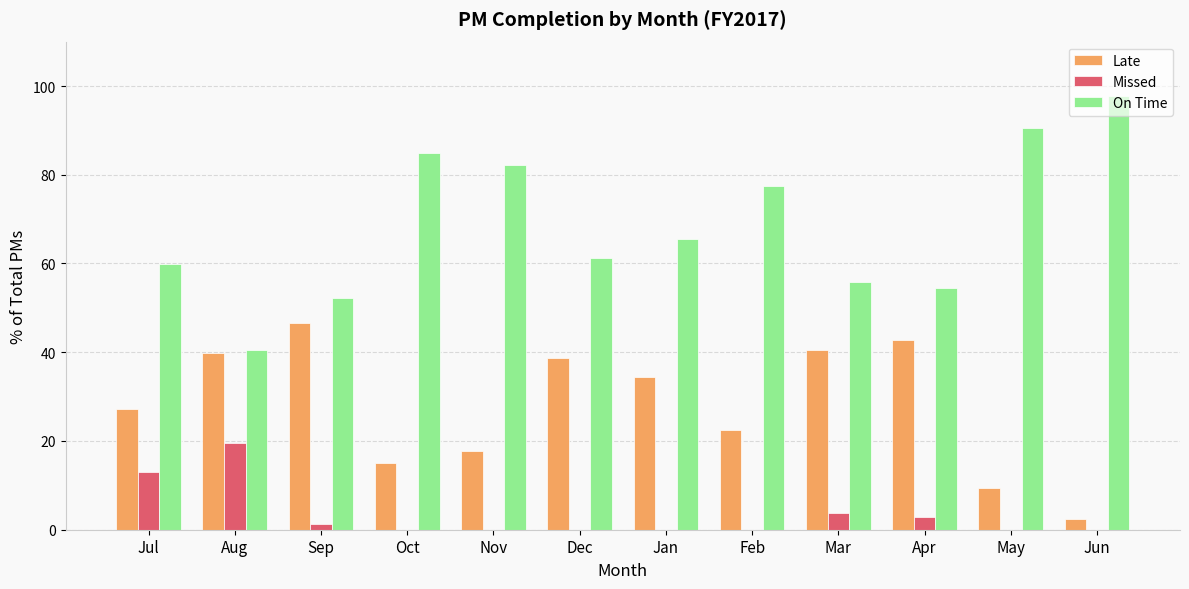

True or false: Missed has a value of 4.9 at Jul.

False